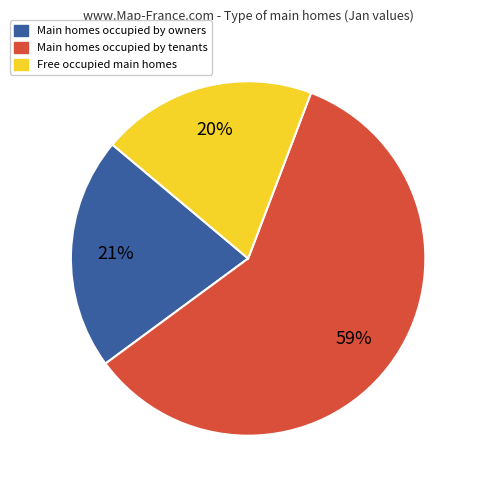

Is there any slice that represents more than half of the pie?

Yes